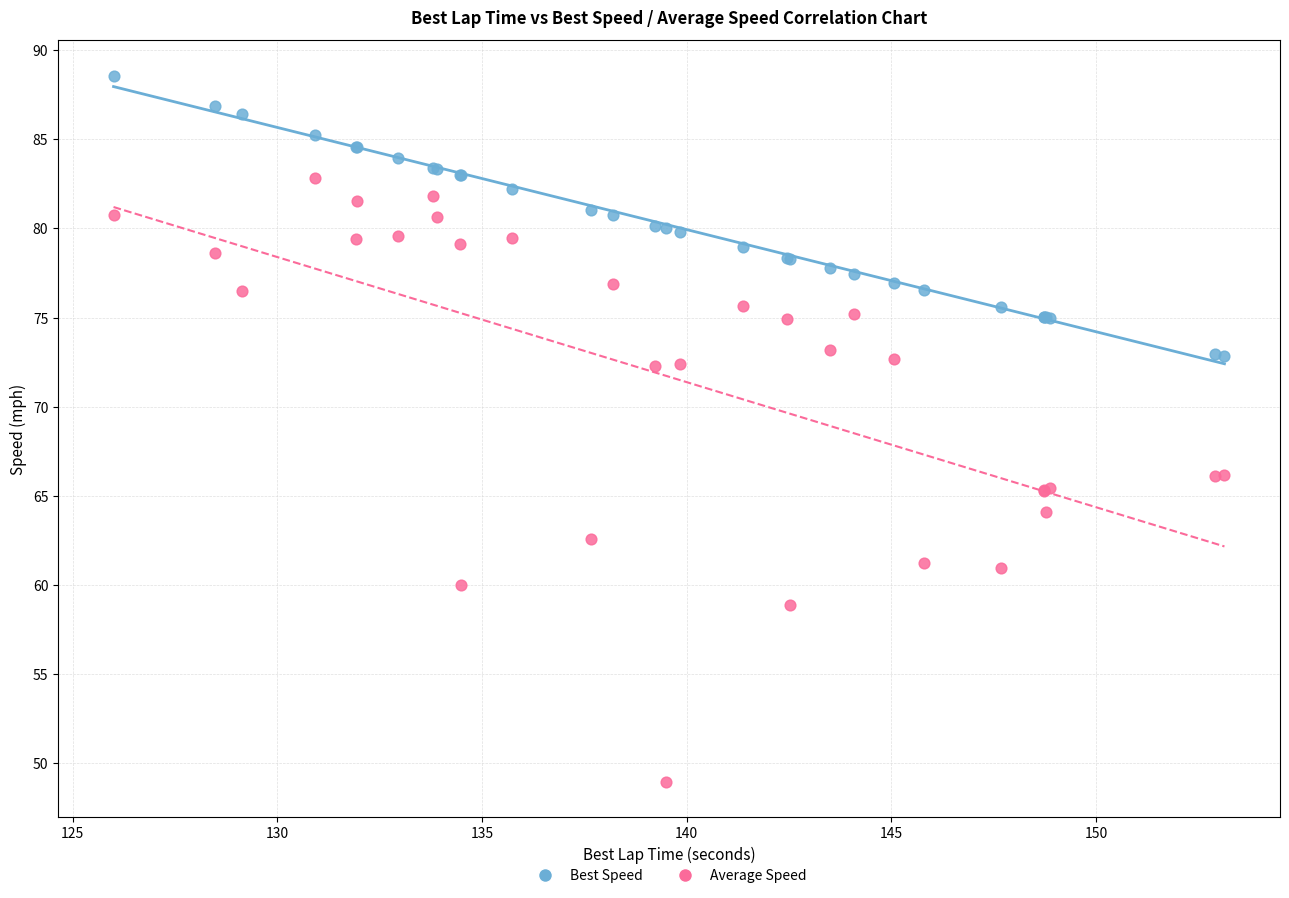

Which series contains the lowest Y value?

Average Speed